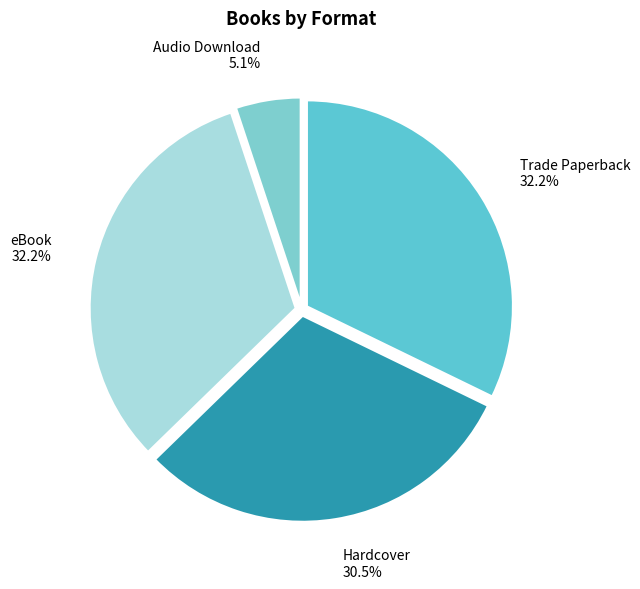

Between eBook and Audio Download, which is larger?

eBook